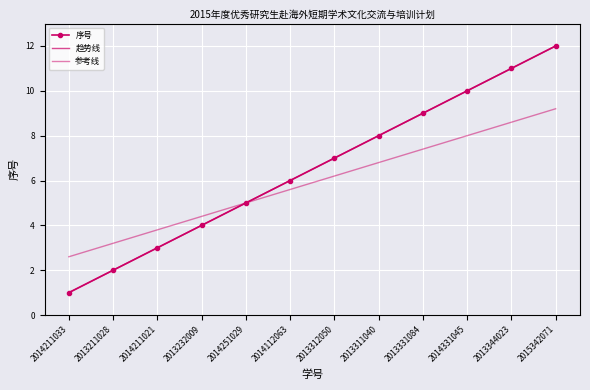

Read the 序号 value at 2014331045.

10.0